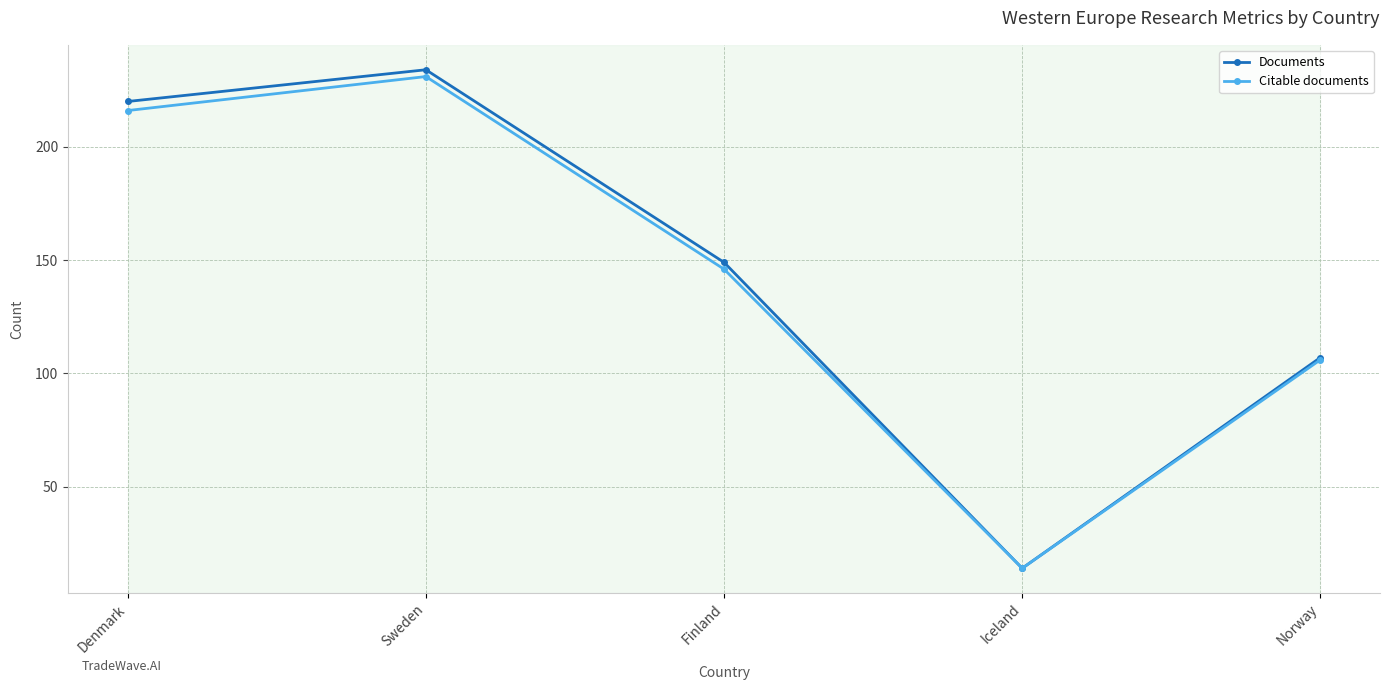

Which category has the highest value across all series?

Sweden